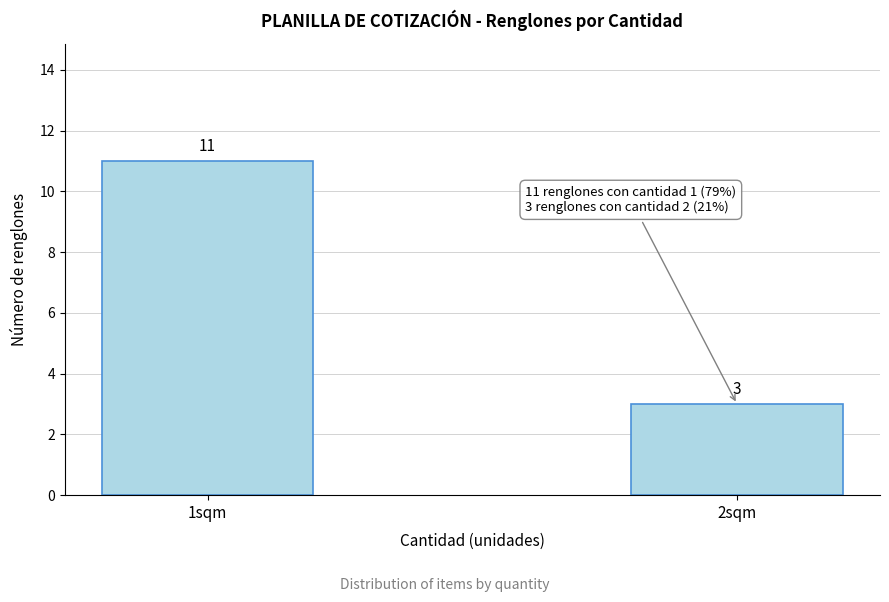

Reading left to right, what are all the values shown in this chart?

11	3